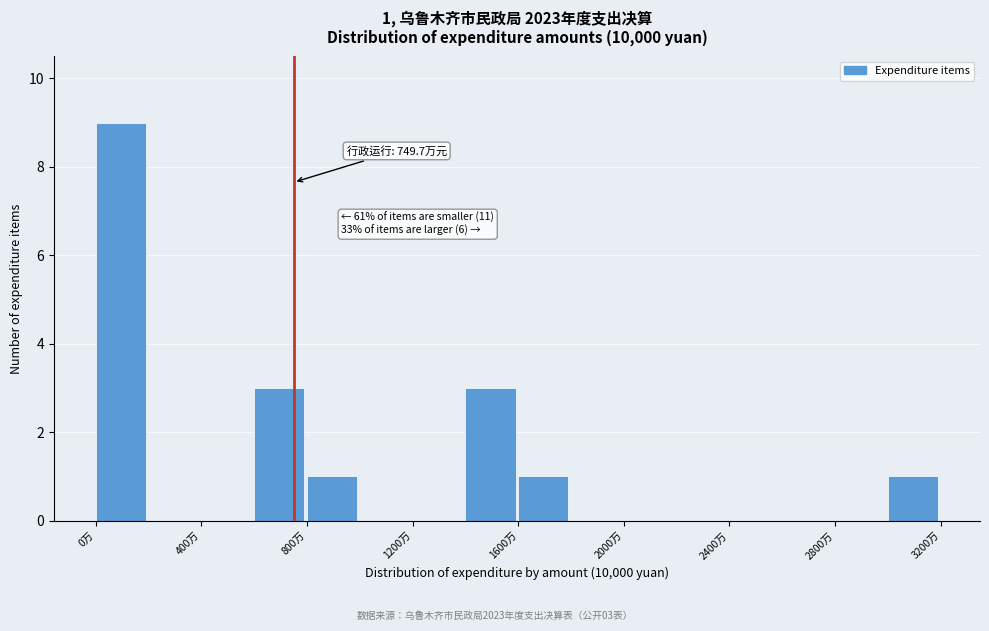

Over which range of the x-axis is the bar tallest?

0 to 200